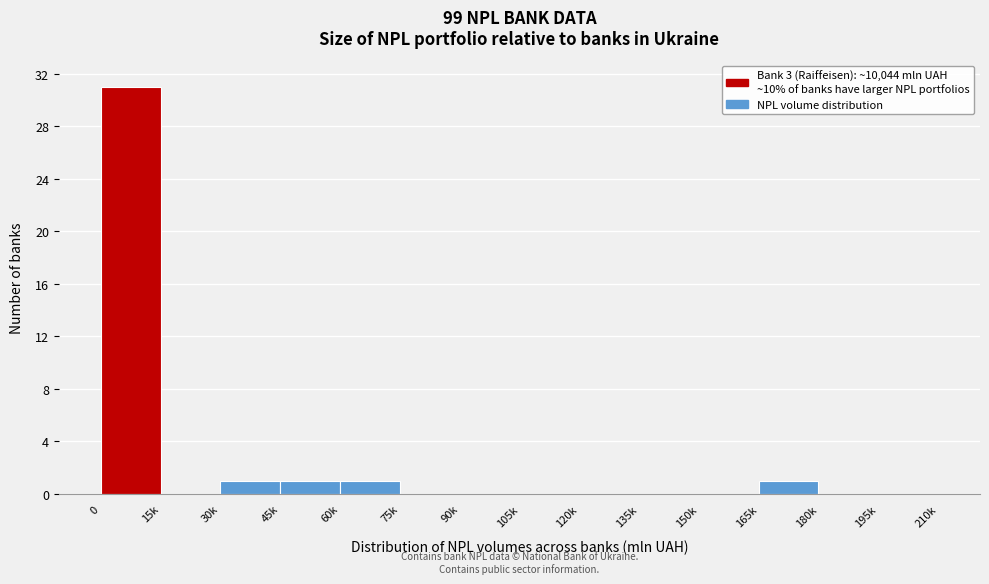

Reading right to left, what are all the values shown in this chart?

195k=0	180k=0	165k=1	150k=0	135k=0	120k=0	105k=0	90k=0	75k=0	60k=1	45k=1	30k=1	15k=0	0=31